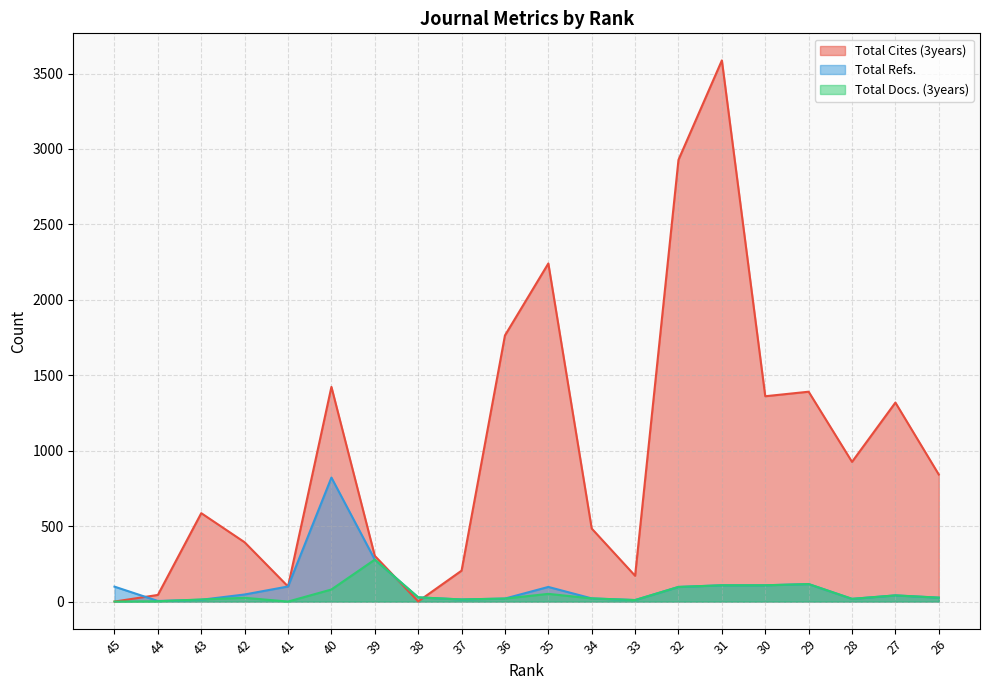

Reading left to right, what are all the values shown in this chart?

Total Cites (3years): 0	44	586	393	100	1423	303	1	205	1764	2241	484	171	2928	3587	1361	1391	926	1319	842
Total Refs.: 99	4	12	47	100	822	278	28	14	20	97	21	10	97	108	108	116	18	41	26
Total Docs. (3years): 0	2	14	25	0	80	278	28	14	20	51	21	10	97	108	108	116	18	41	26